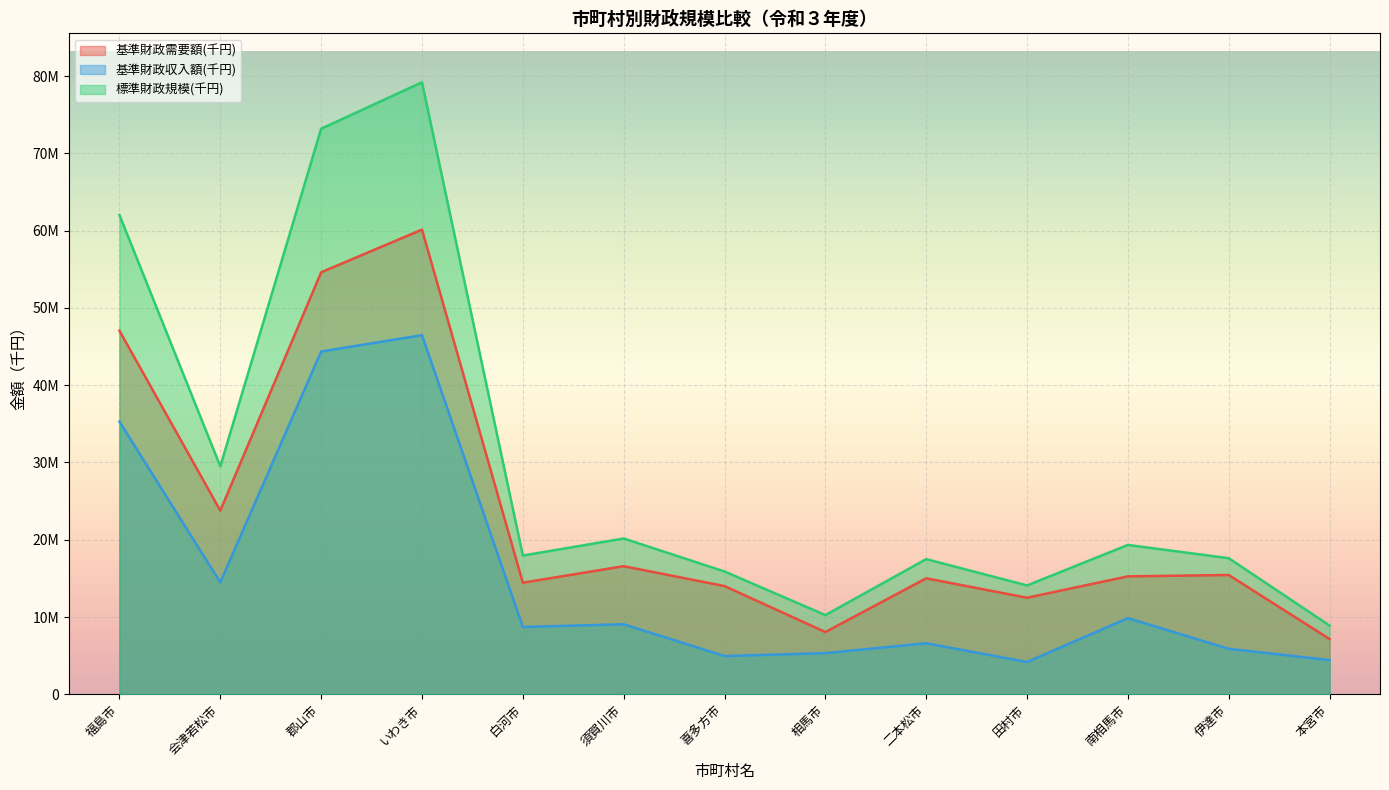

True or false: 基準財政収入額(千円) has a value of 14486928 at 会津若松市.

True